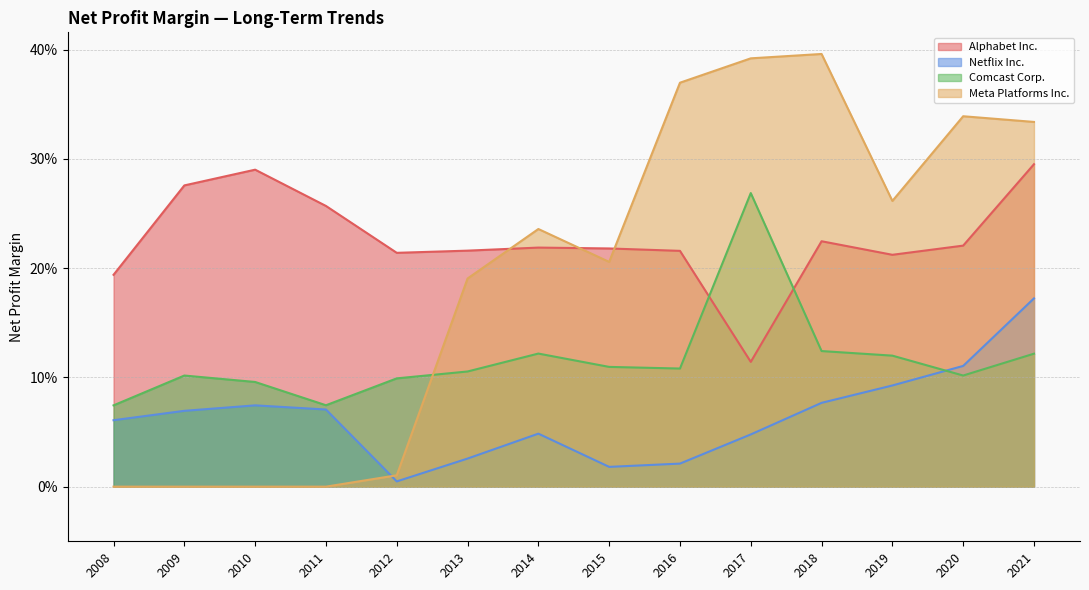

What is the value of the Meta Platforms Inc. point at the 8th from the left?

0.2